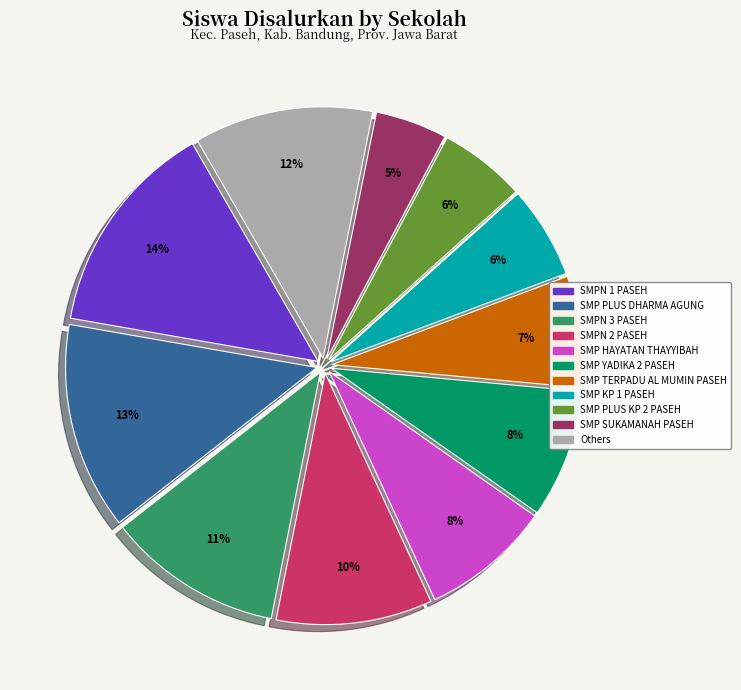

The SMP YADIKA 2 PASEH slice represents 1% of the pie. True or false?

False